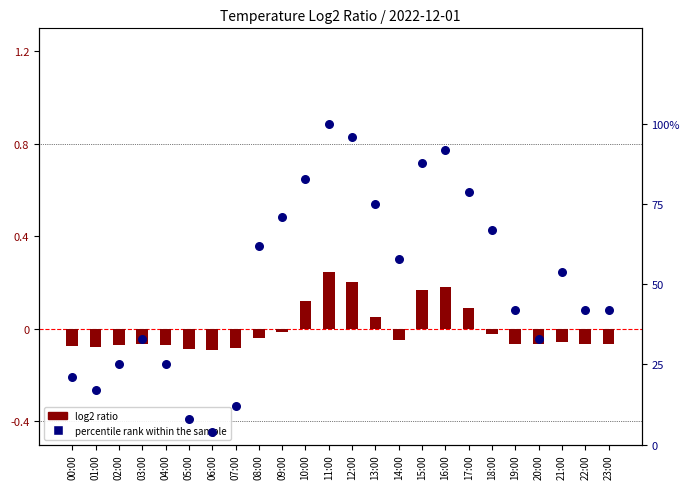

At how many categories does at least one series exceed 61?

10